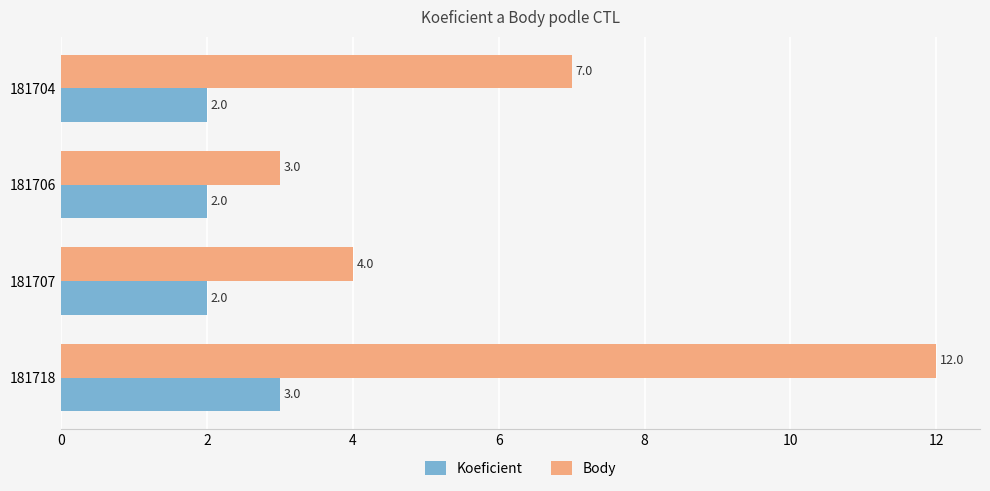

What is the minimum value for Body?

3